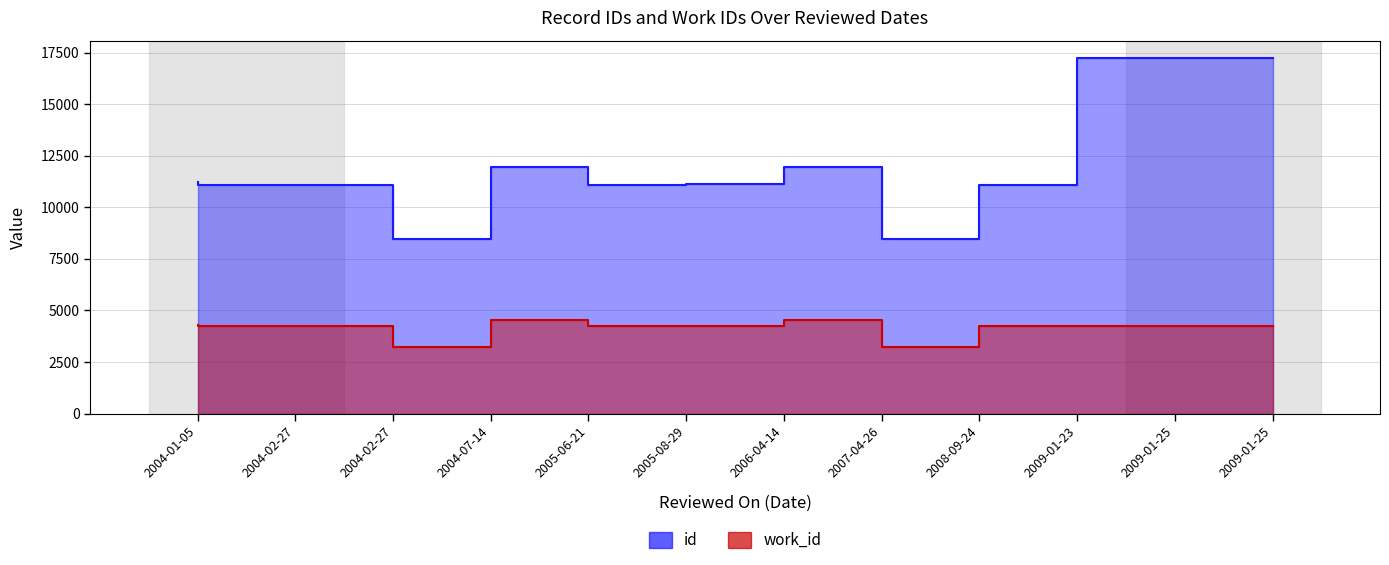

How many lines are shown in the chart?

2